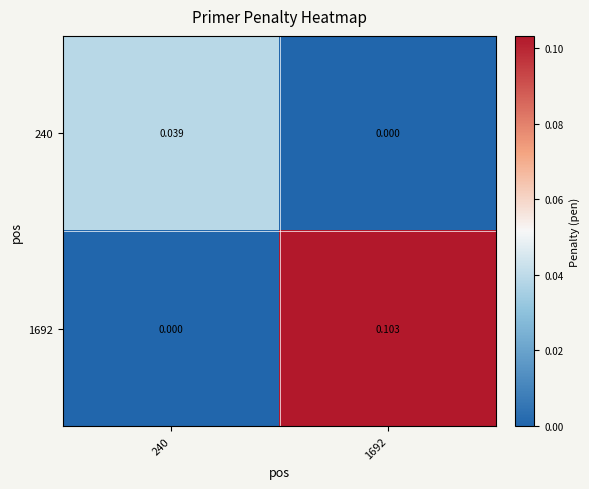

At which category is the sum across all series the highest?

1692